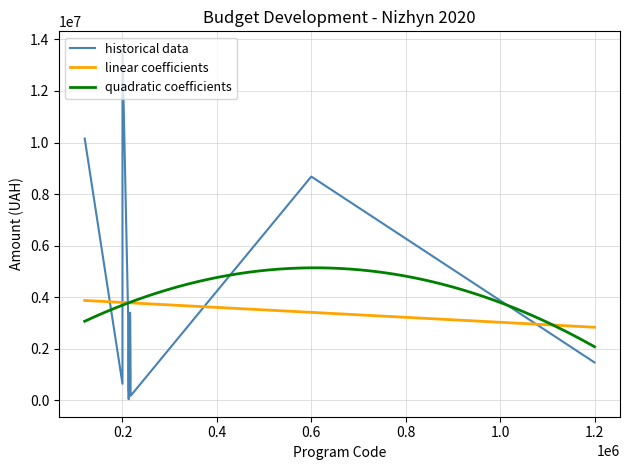

Reading left to right, what are all the values shown in this chart?

historical data: 0=8680000	1=1474435	2=646000	3=3285100	4=1477102	5=409826	6=48480	7=850000	8=3399450	9=180000	10=13631474	11=10154435
labels_x: 0=600000	1=1200000	2=200000	3=212010	4=212030	5=212100	6=213133	7=216082	8=216083	9=217322	10=200000	11=120000